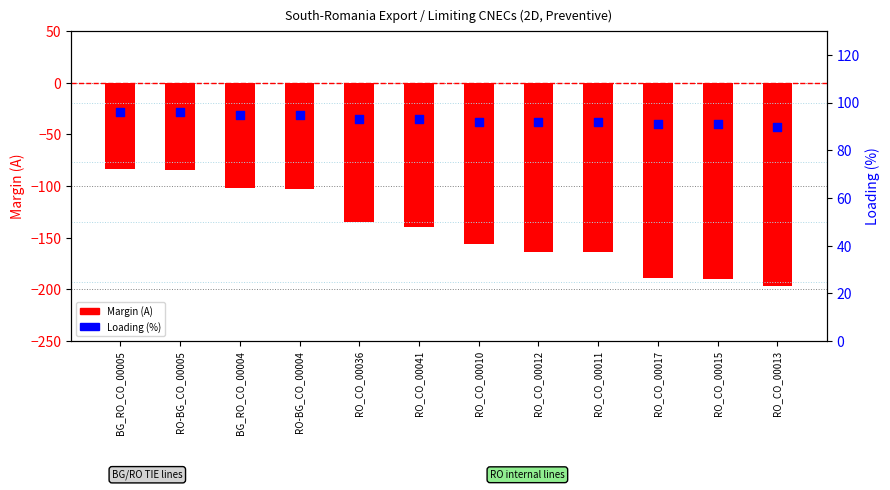

At which category is the sum across all series the highest?

BG_RO_CO_00005